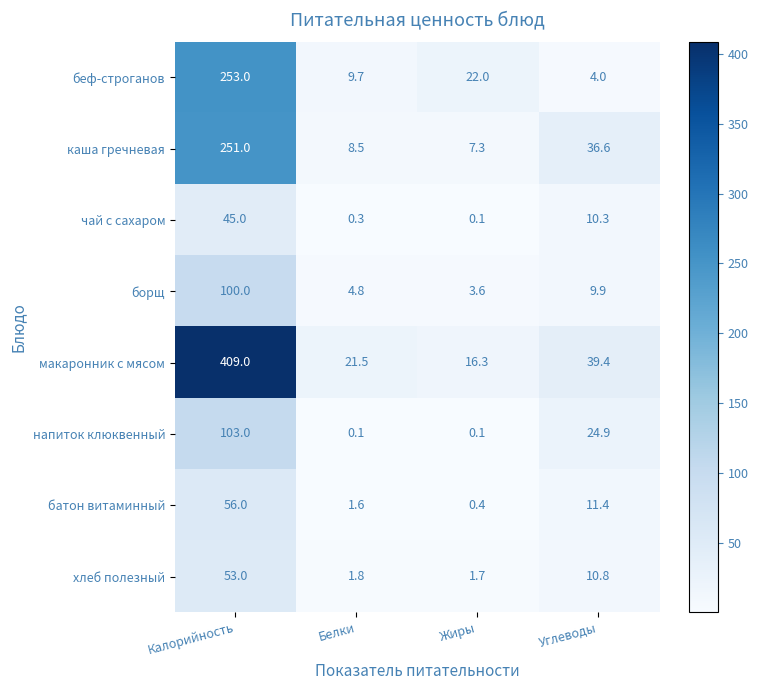

What is the difference between the highest and lowest values at Жиры?

21.9